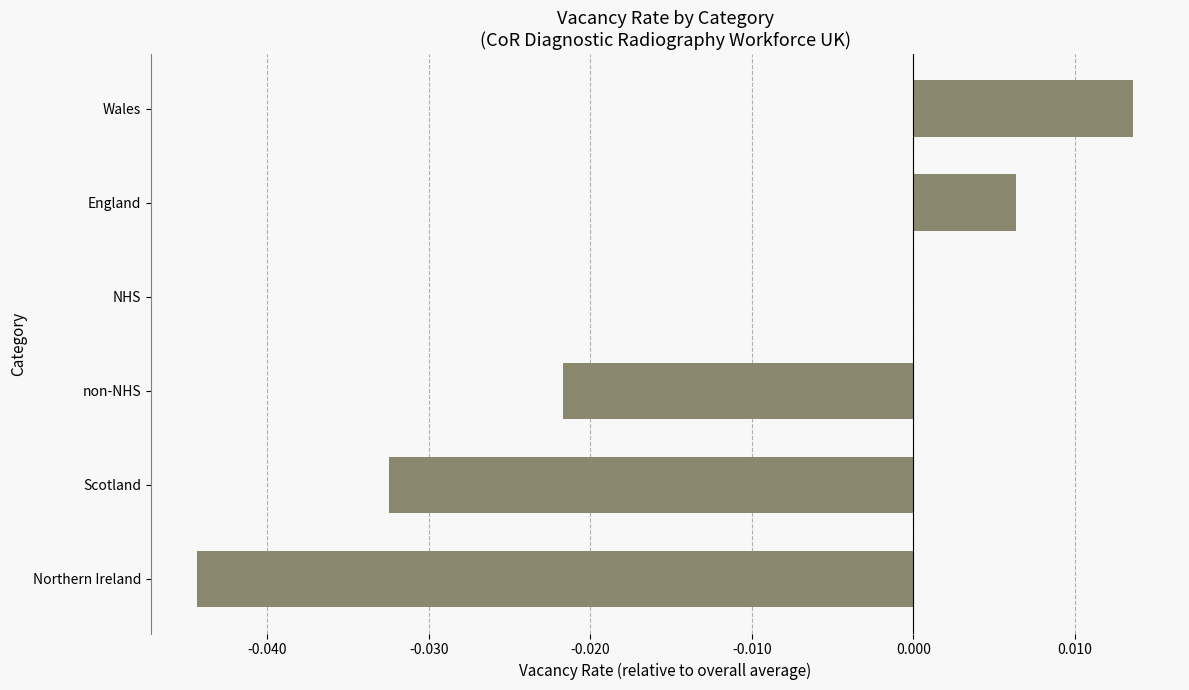

The value at Northern Ireland is -0.1. True or false?

False